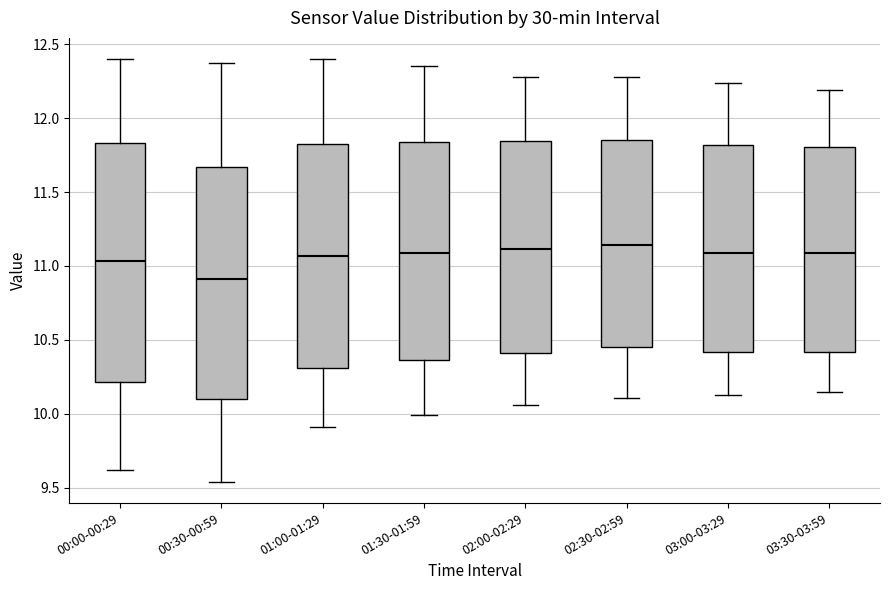

Reading left to right, read every box against the y-axis: the position of its median line, the range the box covers, and the ends of its whiskers. The values are not printed on the chart, so give them approximately, as read against the axis.

00:00-00:29: median 11.05, box 10.20 to 11.85, whiskers 9.60 to 12.40
00:30-00:59: median 10.90, box 10.10 to 11.65, whiskers 9.55 to 12.35
01:00-01:29: median 11.05, box 10.30 to 11.85, whiskers 9.90 to 12.40
01:30-01:59: median 11.10, box 10.35 to 11.85, whiskers 10.00 to 12.35
02:00-02:29: median 11.10, box 10.40 to 11.85, whiskers 10.05 to 12.30
02:30-02:59: median 11.15, box 10.45 to 11.85, whiskers 10.10 to 12.30
03:00-03:29: median 11.10, box 10.40 to 11.80, whiskers 10.15 to 12.25
03:30-03:59: median 11.10, box 10.40 to 11.80, whiskers 10.15 to 12.20